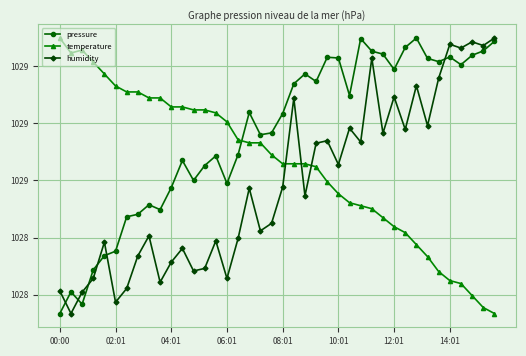

What are all the series names shown in the legend?

pressure, temperature, humidity